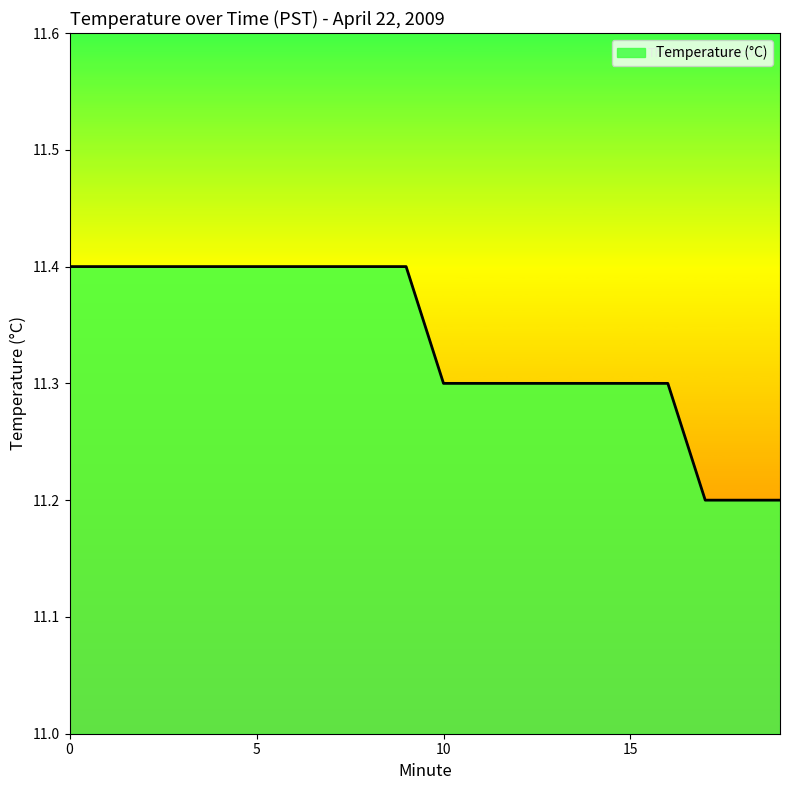

What is the minimum value shown in the chart?

11.2